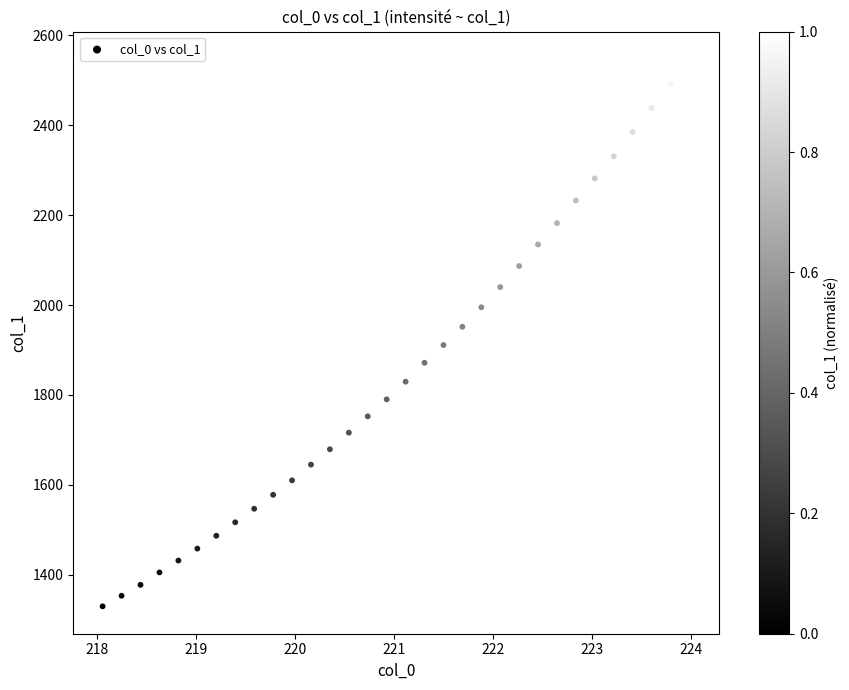

What is the range of Y values (max minus min)?

1217.4